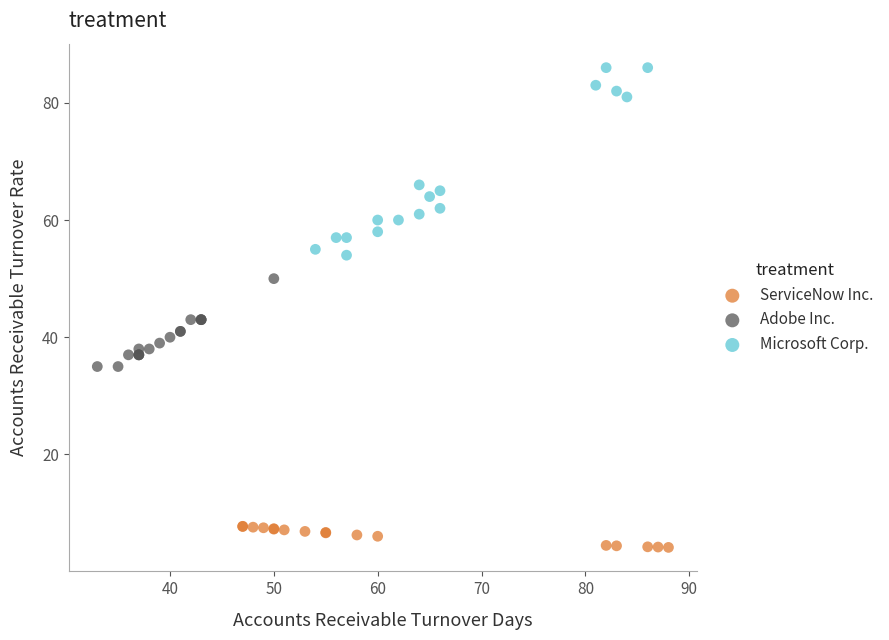

Which series contains the lowest Y value?

ServiceNow Inc.